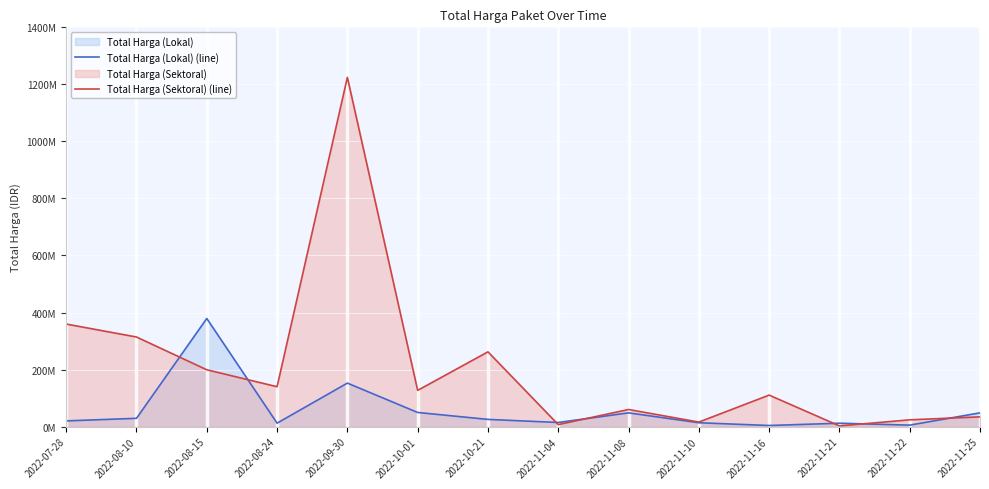

Is the value of Total Harga (Sektoral) (line) at 2022-11-16 greater than the value of Total Harga (Lokal) (line) at 2022-08-10?

Yes